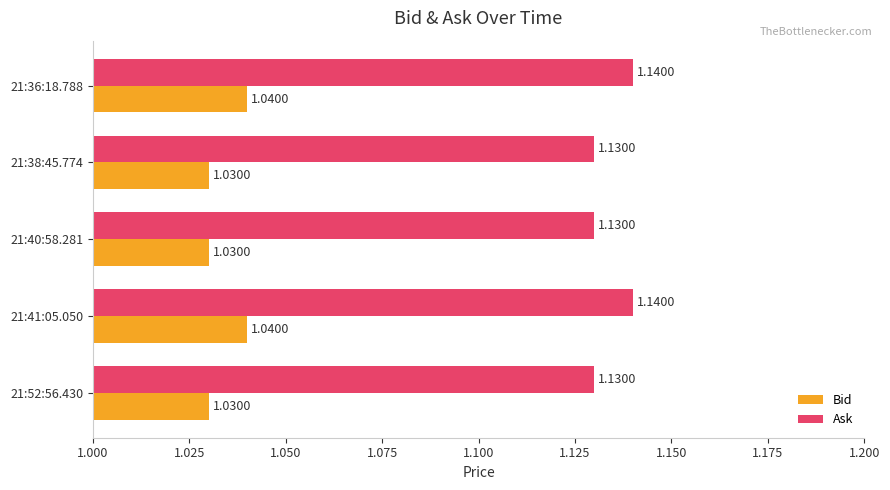

What is the sum of the Ask values at 21:38:45.774 and 21:36:18.788?

2.3